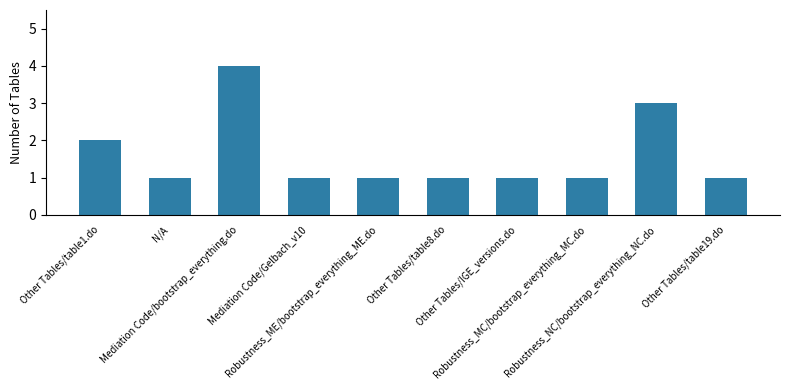

Is it true that the value at Robustness_ME/bootstrap_everything_ME.do is 1?

True